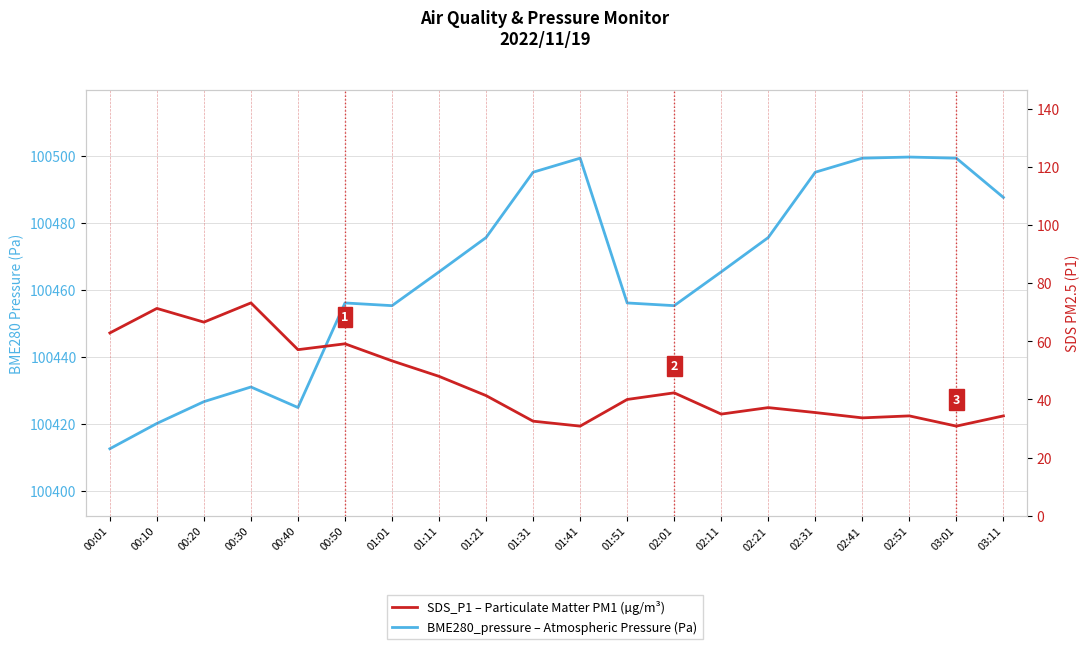

True or false: BME280_pressure has a value of 100495.0 at 02:31.

True